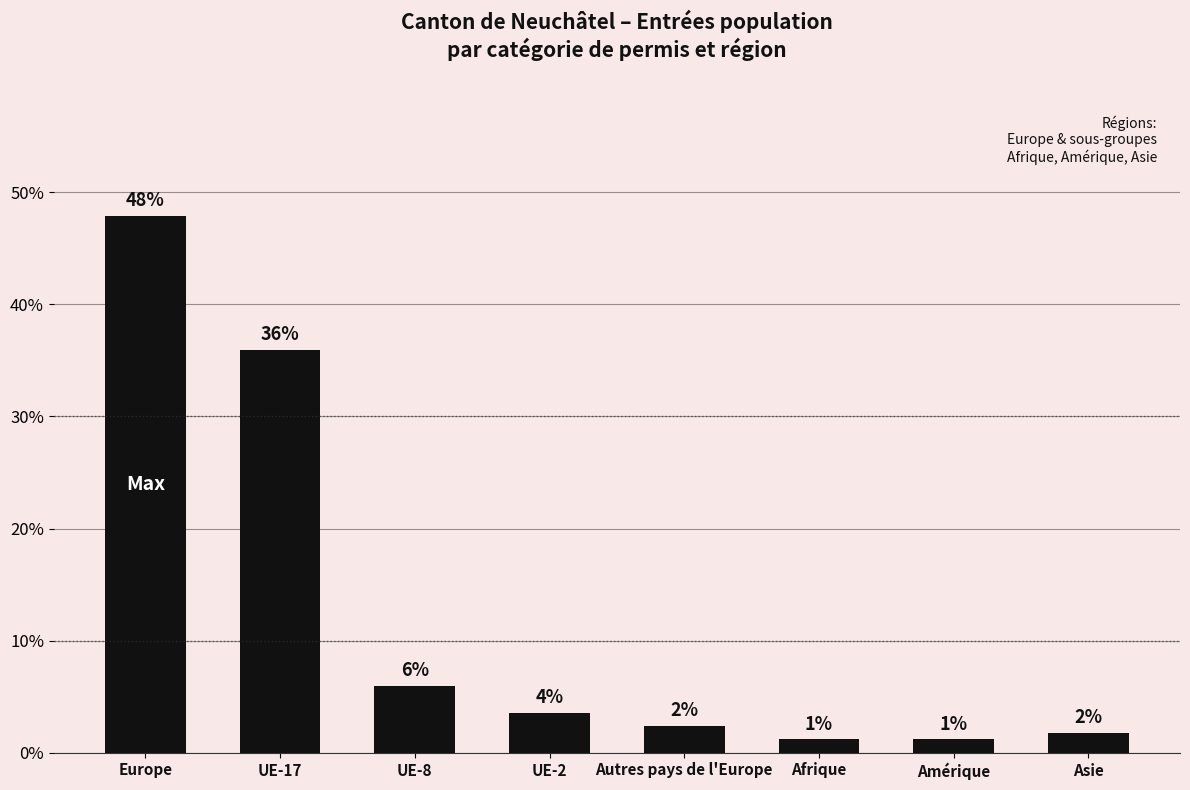

Read the value at Afrique.

1.2